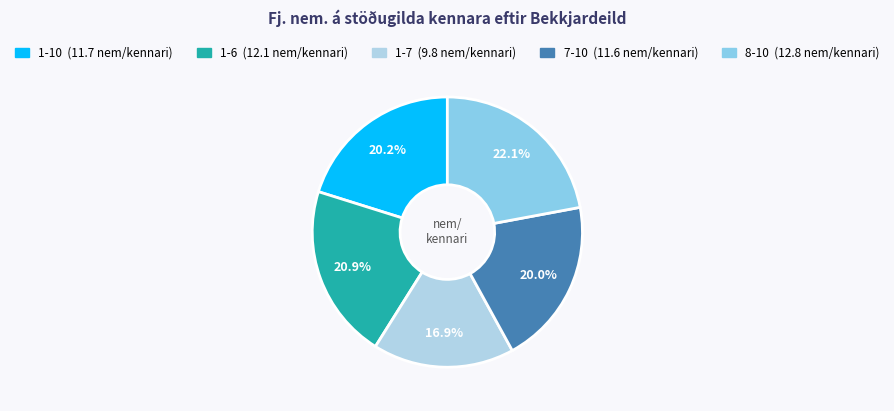

Is there any slice that represents more than half of the pie?

No